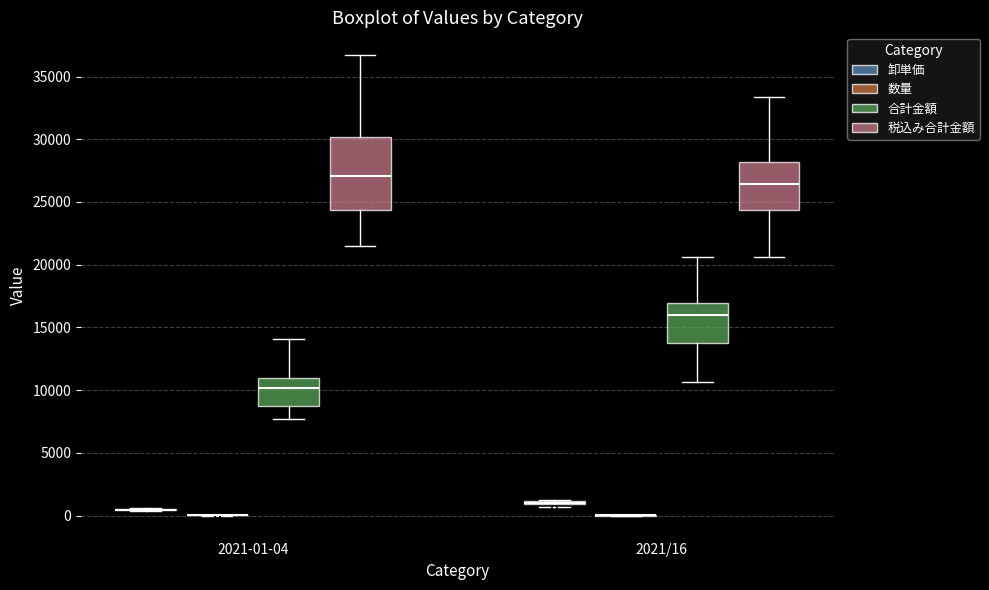

Reading left to right, read every box against the y-axis: the position of its median line, the range the box covers, and the ends of its whiskers. The values are not printed on the chart, so give them approximately, as read against the axis.

2021-01-04 (卸単価): box collapsed to a line at 500, whiskers 500 to 500
2021-01-04 (数量): box collapsed to a line at 0, whiskers 0 to 0
2021-01-04 (合計金額): median 10000, box 9000 to 11000, whiskers 7500 to 14000
2021-01-04 (税込み合計金額): median 27000, box 24500 to 30000, whiskers 21500 to 36500
2021/16 (卸単価): box collapsed to a line at 1000, whiskers 500 to 1500
2021/16 (数量): box collapsed to a line at 0, whiskers 0 to 0
2021/16 (合計金額): median 16000, box 14000 to 17000, whiskers 10500 to 20500
2021/16 (税込み合計金額): median 26500, box 24500 to 28000, whiskers 20500 to 33500